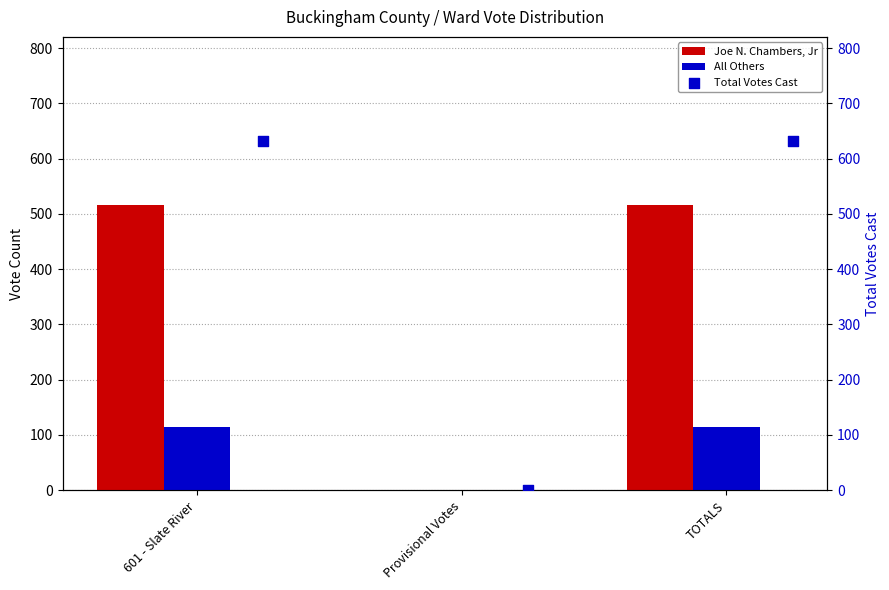

Which series has the widest spread of Y values?

Total Votes Cast